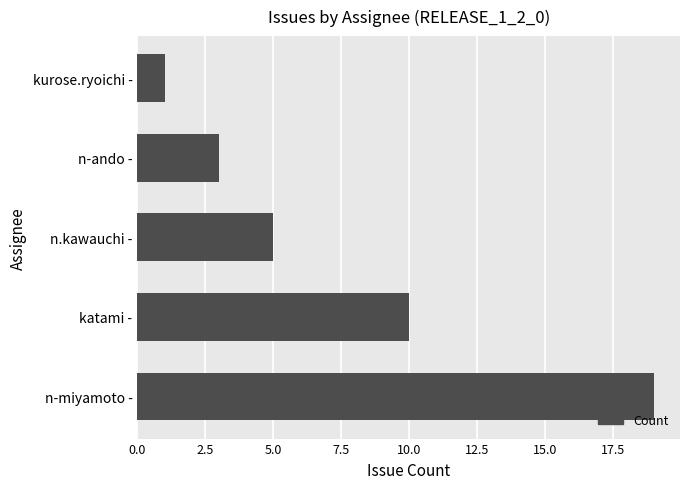

True or false: the data shows 2 at kurose.ryoichi -.

False